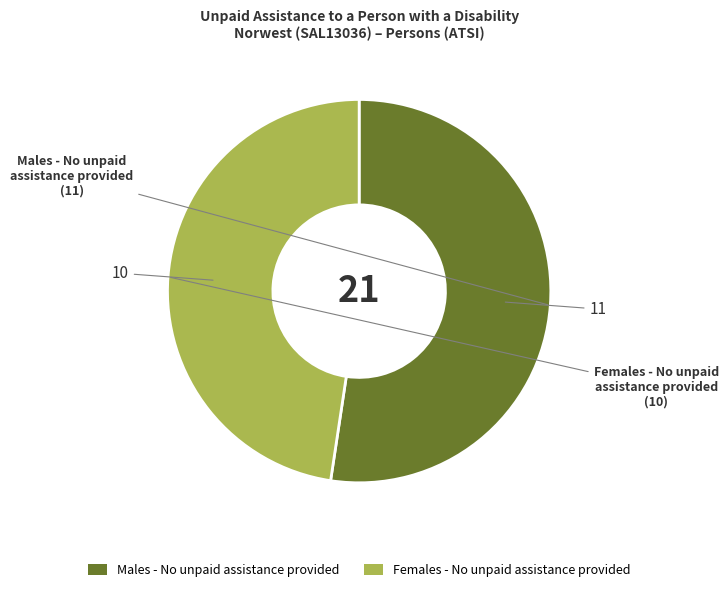

Does any single category account for the majority?

Yes